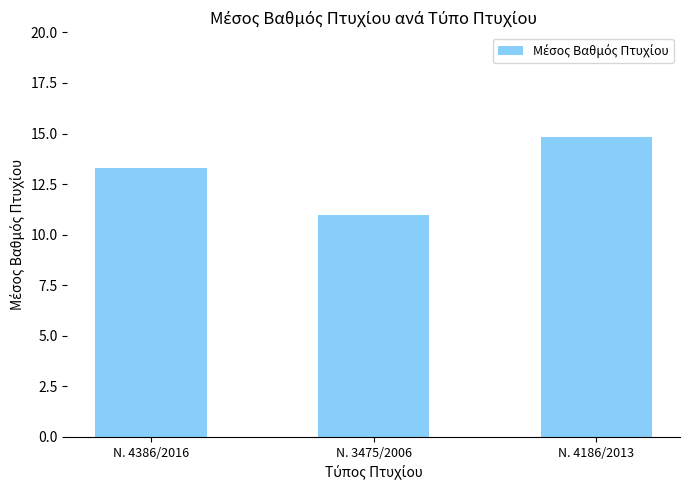

List the labels in order of value, largest first.

Ν. 4186/2013, Ν. 4386/2016, Ν. 3475/2006